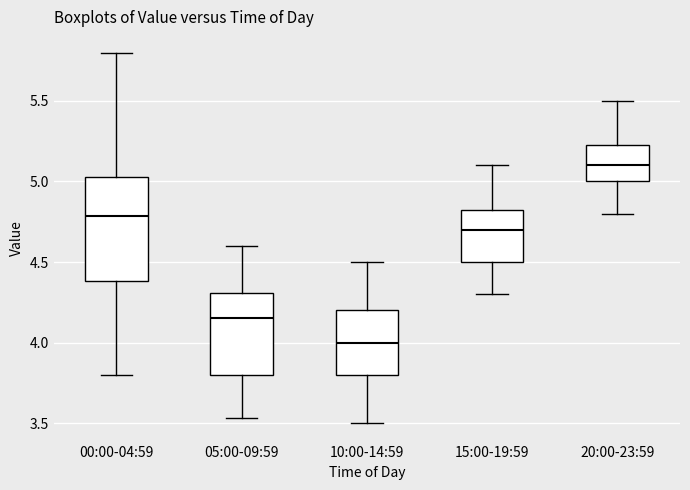

Where is the upper edge of the box for 05:00-09:59 on the y-axis? The values are not printed on the chart, so give them approximately, as read against the axis.

4.30